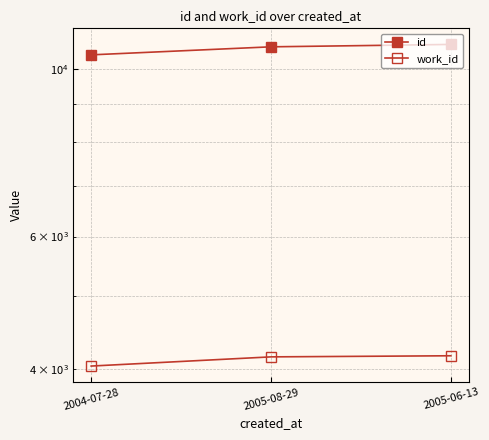

What is the lowest value of the id series?

10455